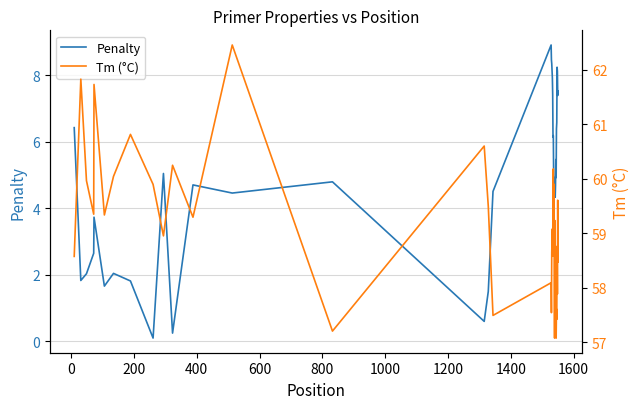

What is the average value of the Tm (°C) series?

59.1